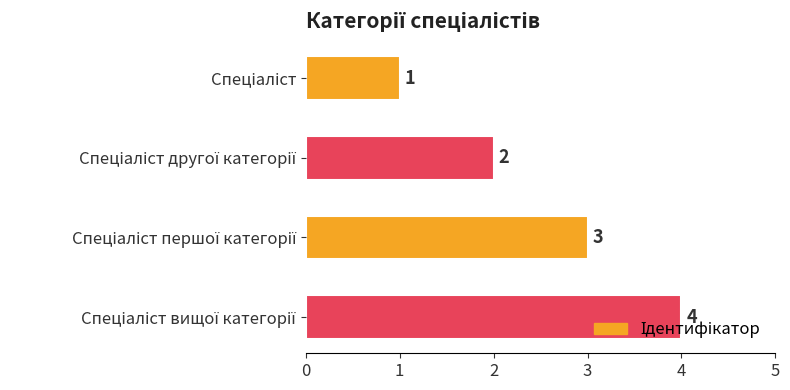

How many data points are less than 3?

2